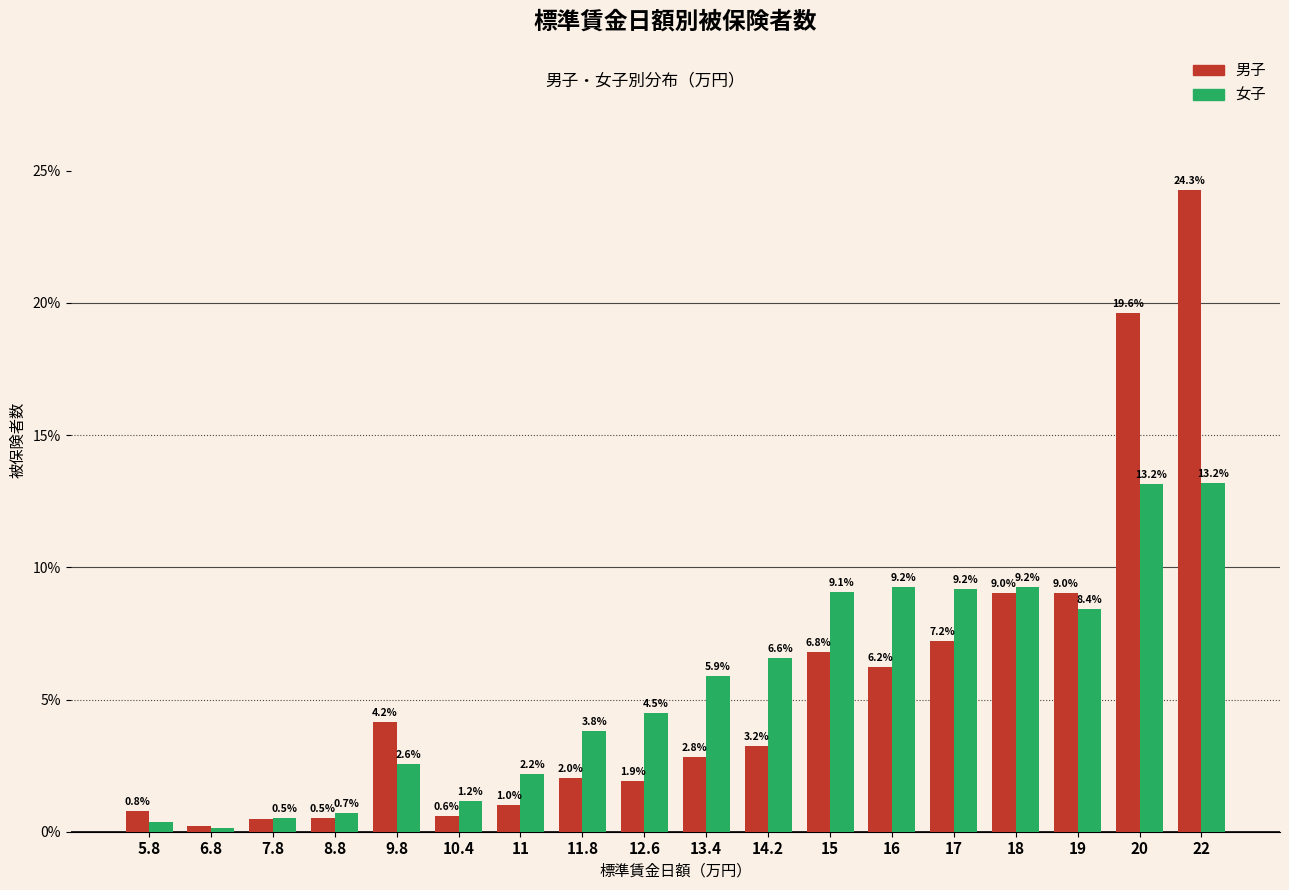

Between 11.8 and 14.2, which series saw the biggest shift?

女子